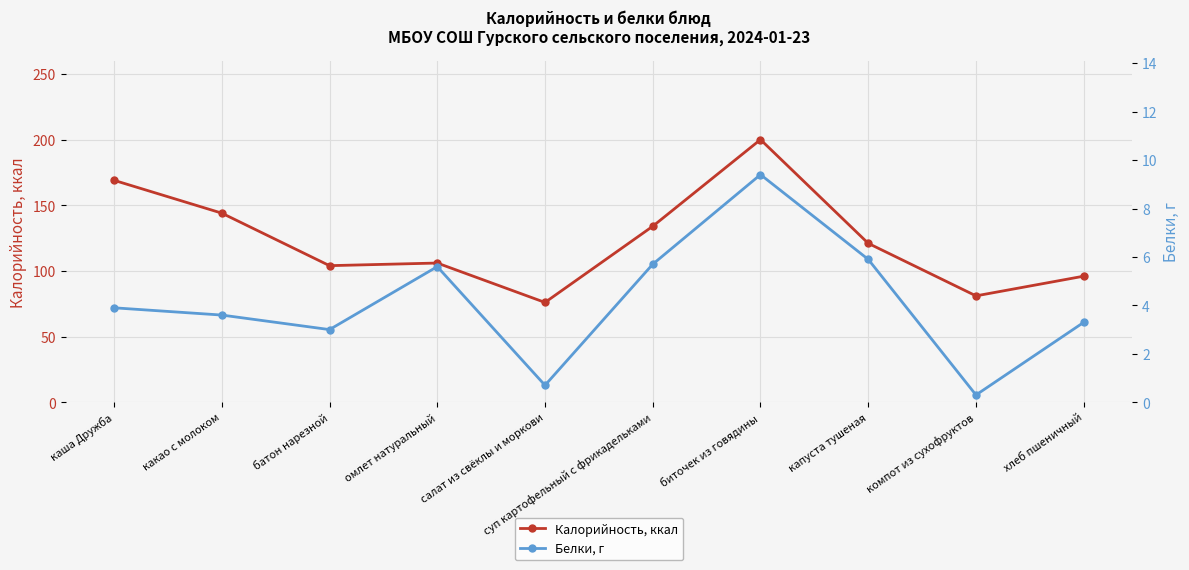

Reading left to right, extract all data points from this chart.

Калорийность, ккал: 169.0	144.0	104.0	106.0	76.0	134.0	200.0	121.0	81.0	96.0
Белки, г: 3.9	3.6	3.0	5.6	0.7	5.7	9.4	5.9	0.3	3.3